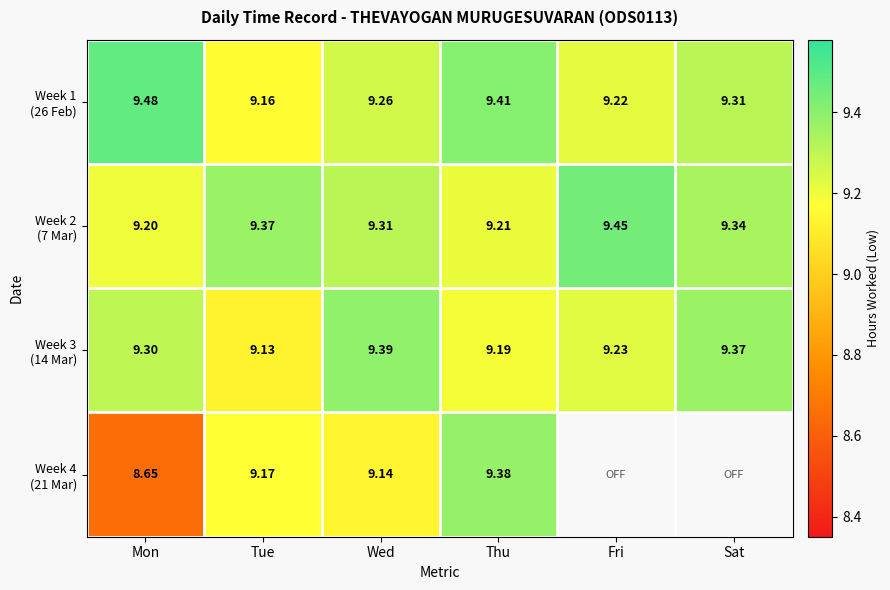

Which series has the widest spread of values?

Week 4 (21 Mar)